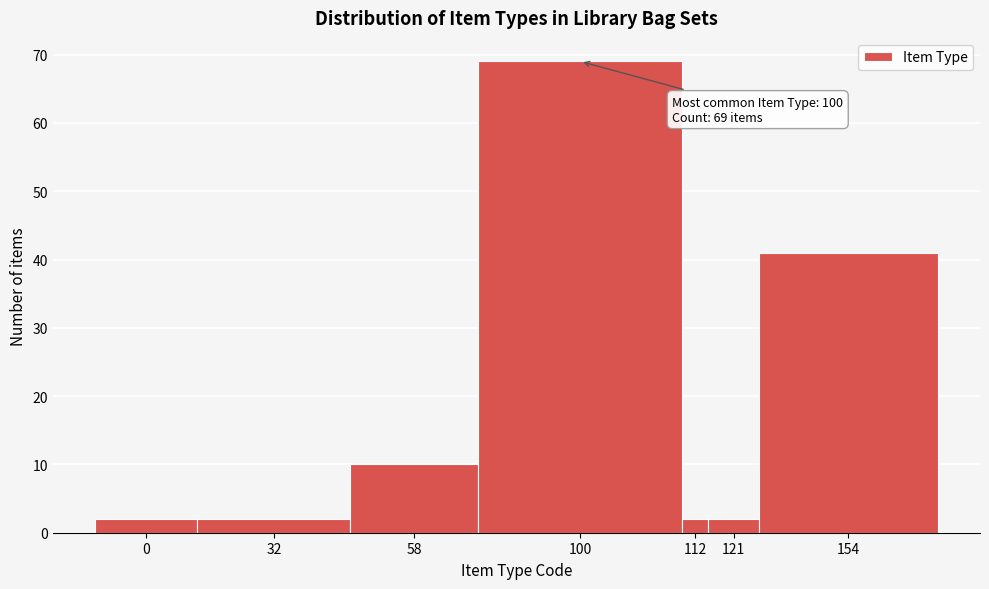

Reading left to right, what are all the values shown in this chart?

0=2	32=2	58=10	100=69	112=2	121=2	154=41